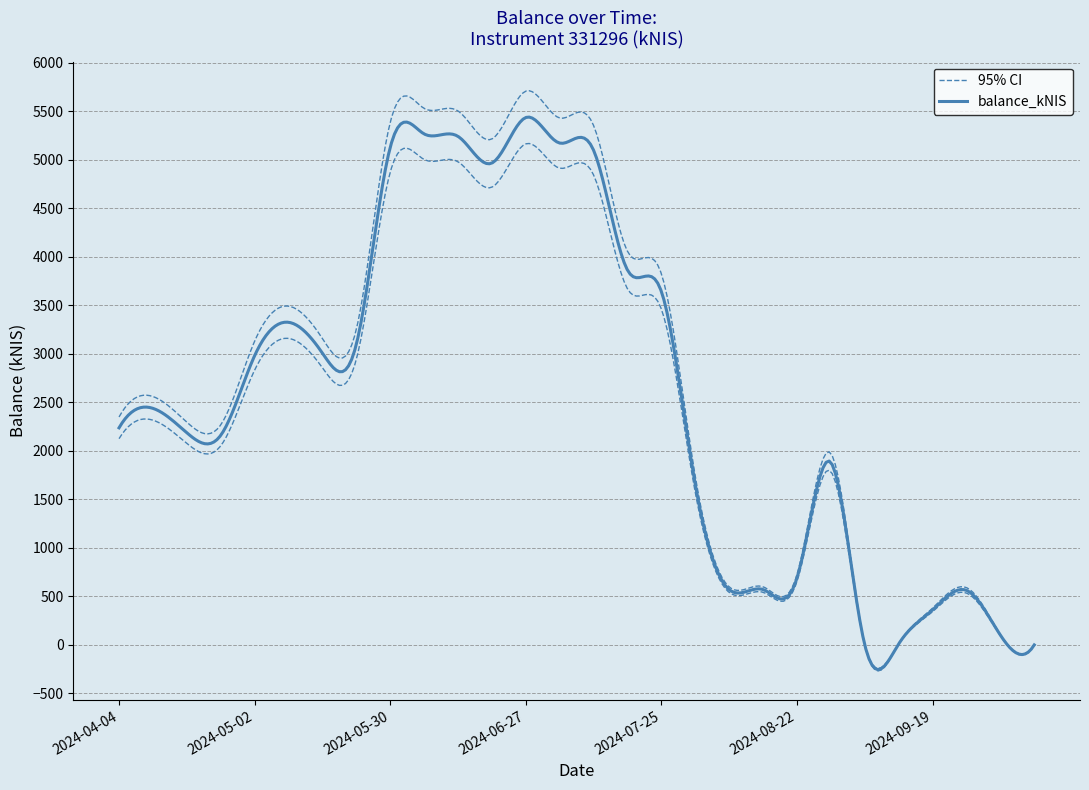

Reading right to left, transcribe all the data shown in this chart.

0.0	101.3	562.1	360.5	9.4	0.7	1880.3	688.4	570.4	569.3	1654.2	3641.4	3861.5	5096.4	5170.3	5433.5	4964.4	5239.3	5264.7	5126.2	3095.8	3006.3	3323.9	2979.9	2159.2	2185.8	2437.2	2236.5